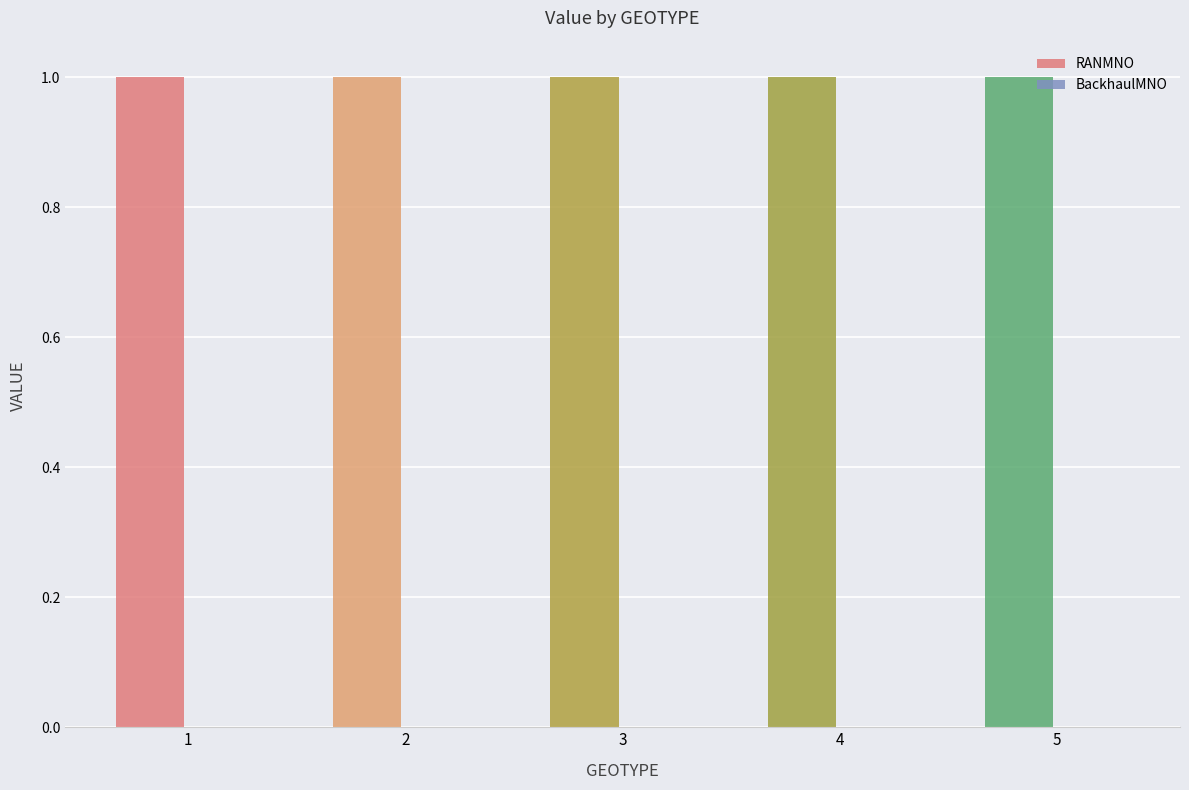

At which category is the sum across all series the highest?

1